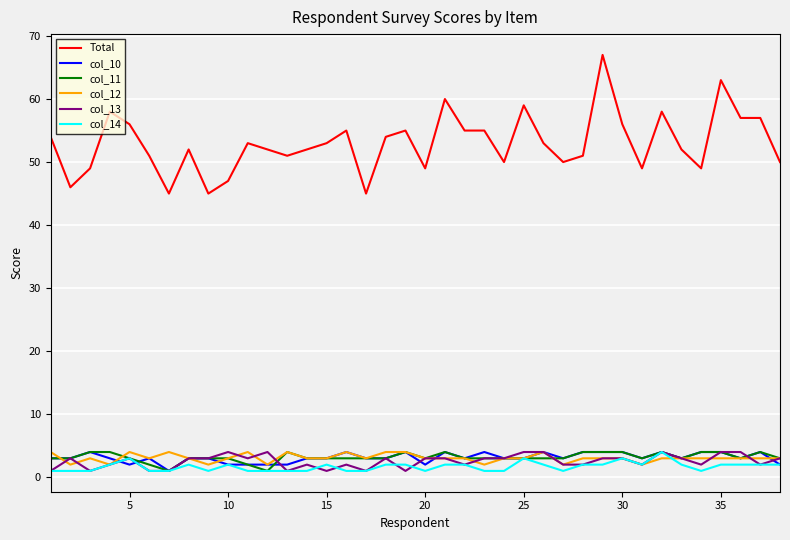

What is the minimum value for col_12?

2